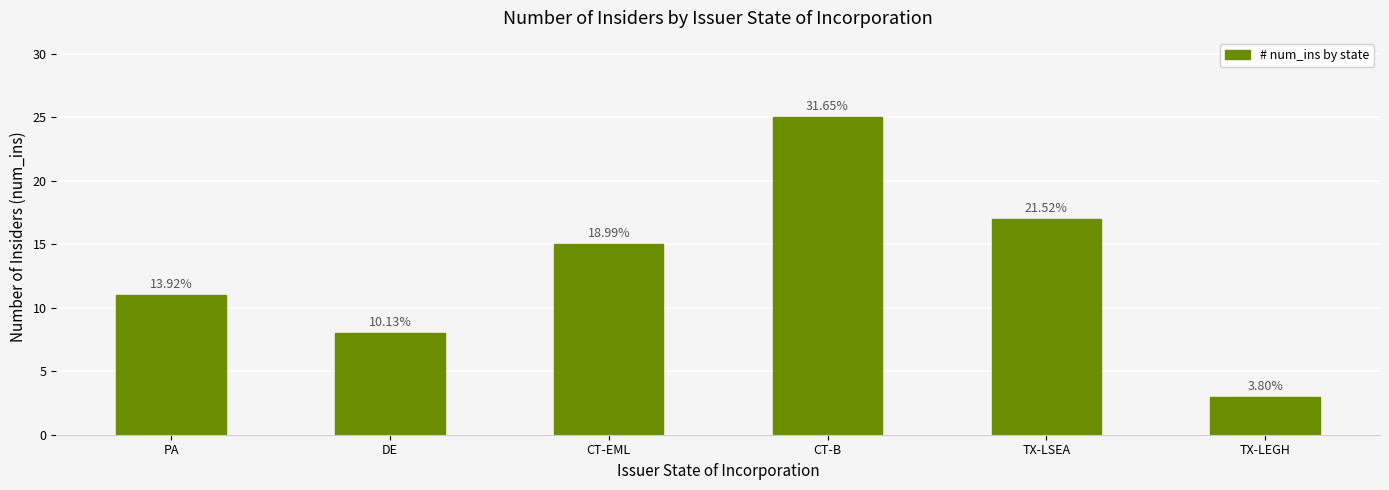

What is the difference between the maximum and second lowest values?

17